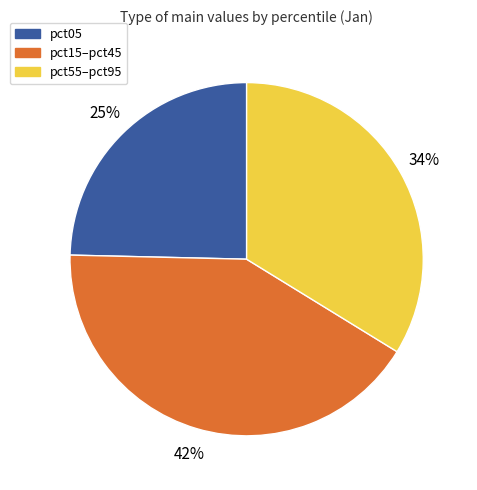

True or false: pct05 accounts for 10% of the total.

False